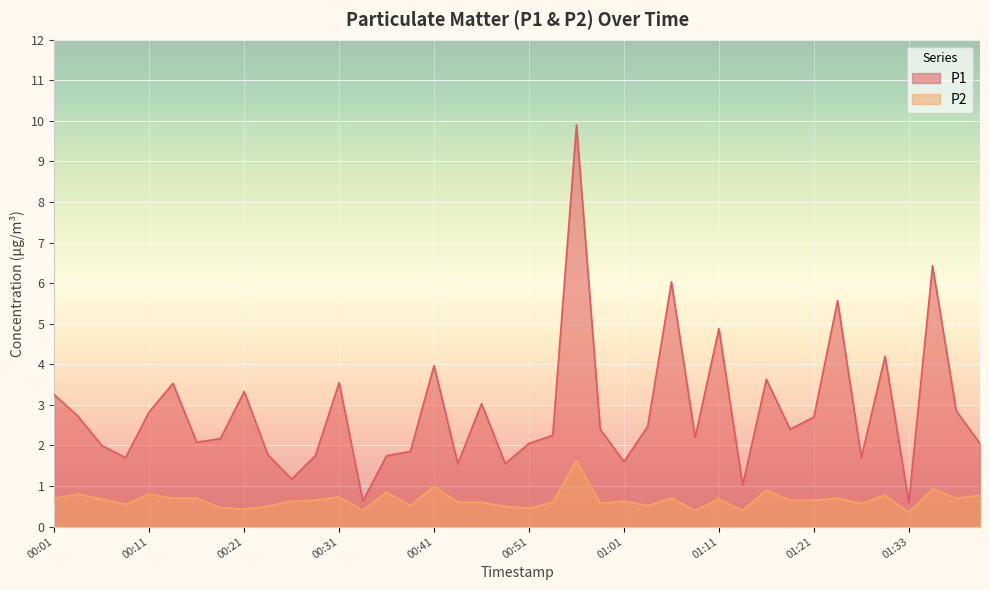

What is the total value across all series at 00:26?

1.8